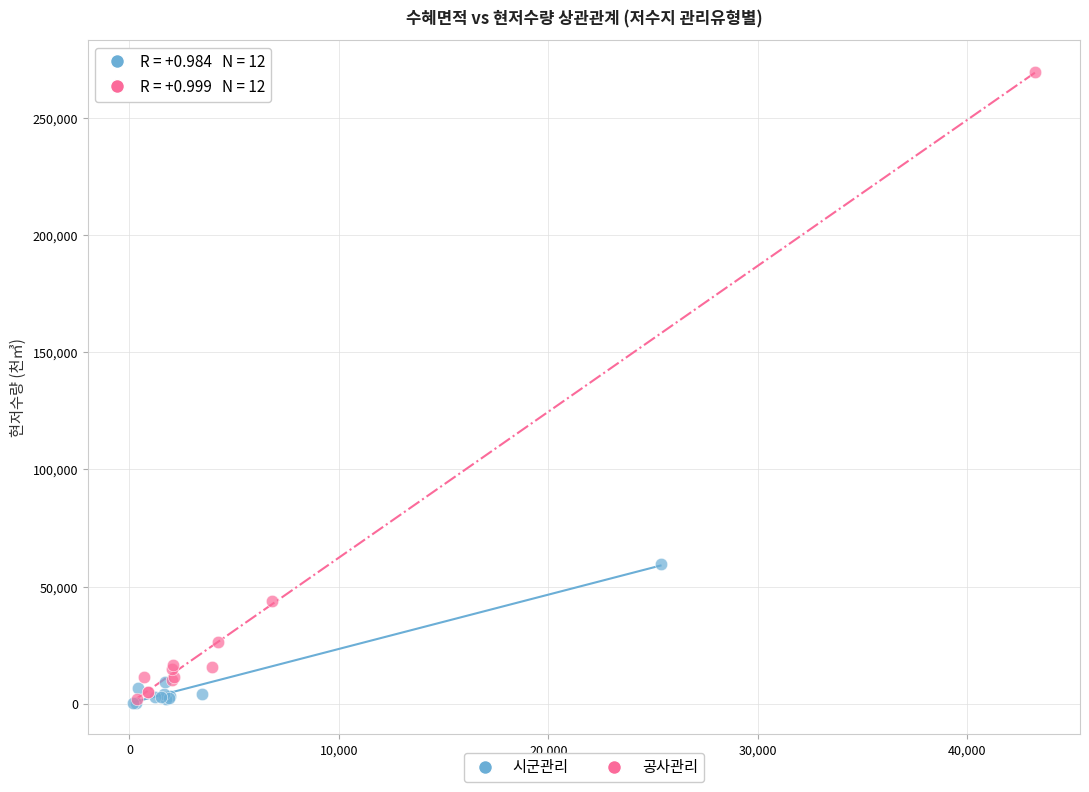

Which series has the widest spread of Y values?

공사관리